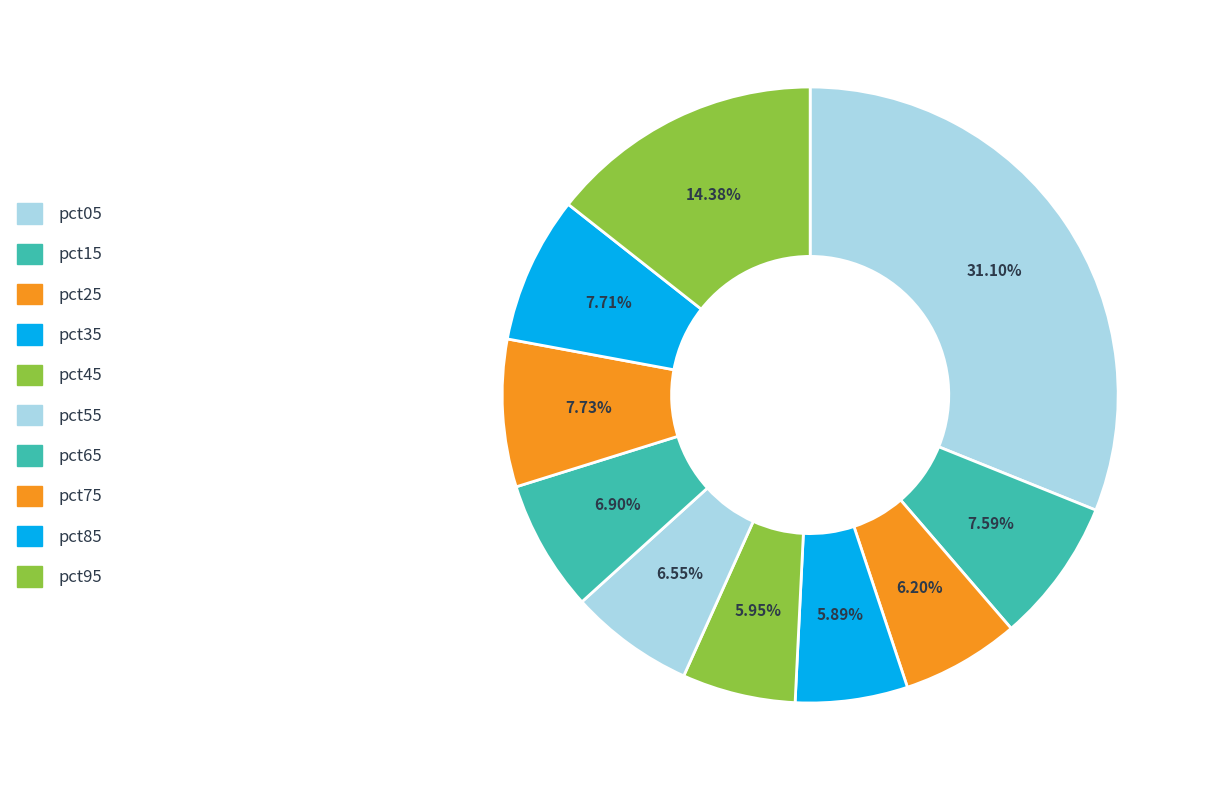

What percentage do pct25 and pct55 together represent?

12.8%